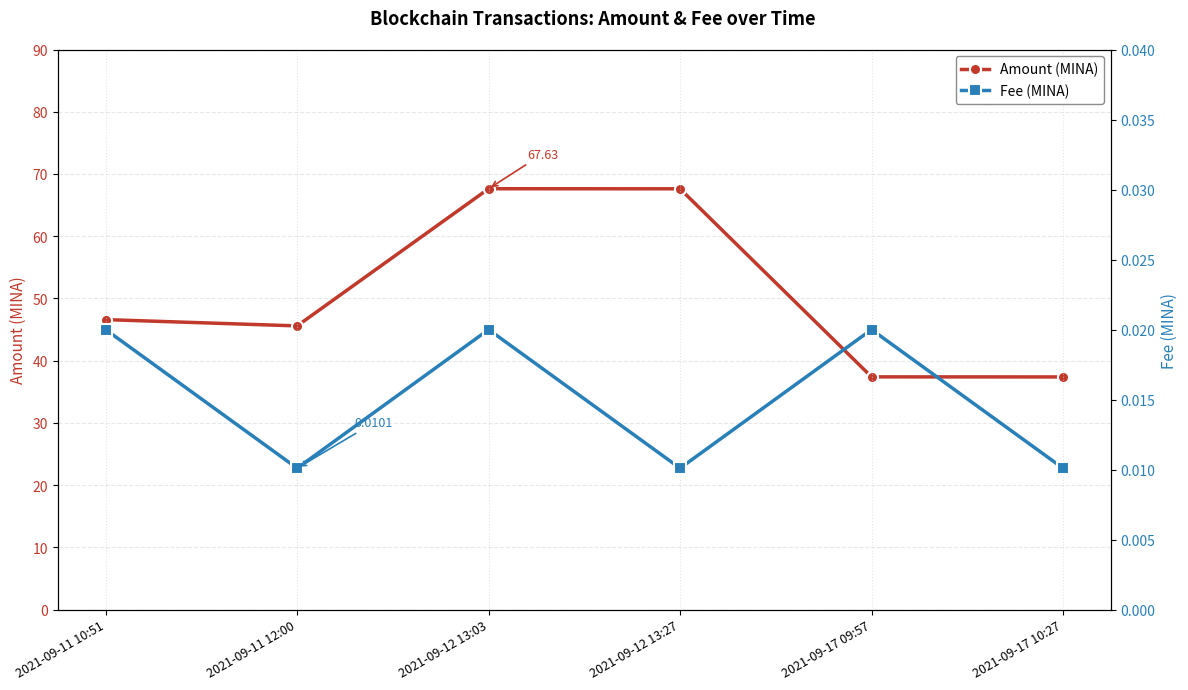

Which series has the largest range (max minus min)?

Amount (MINA)